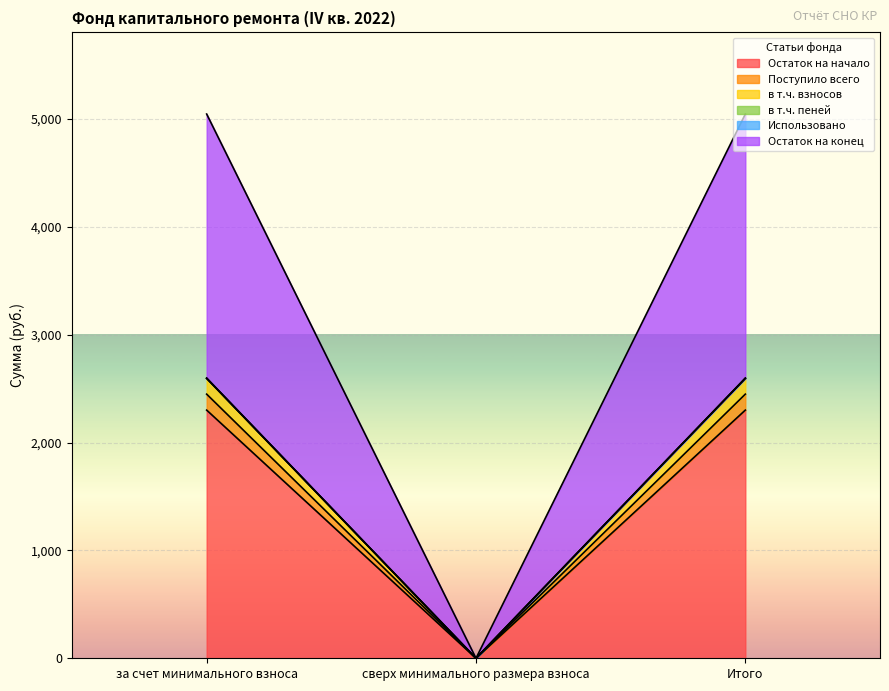

At which label does Остаток на начало reach its minimum?

сверх минимального размера взноса